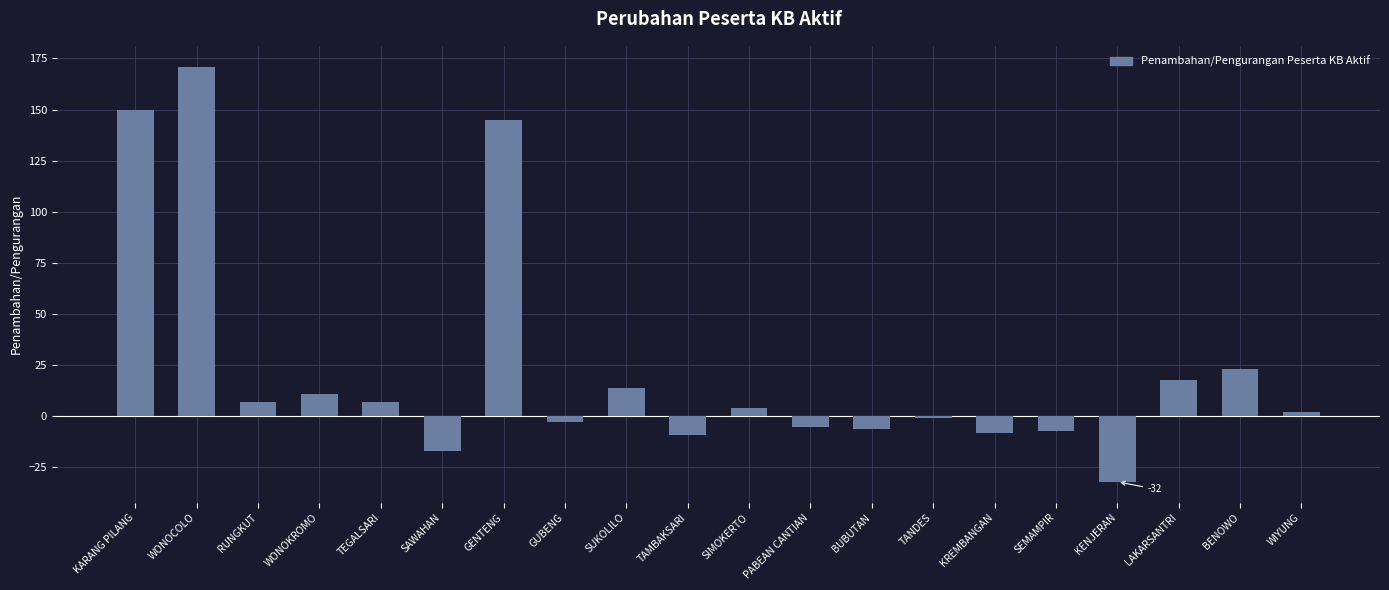

Is it true that the value at KARANG PILANG is 150?

True